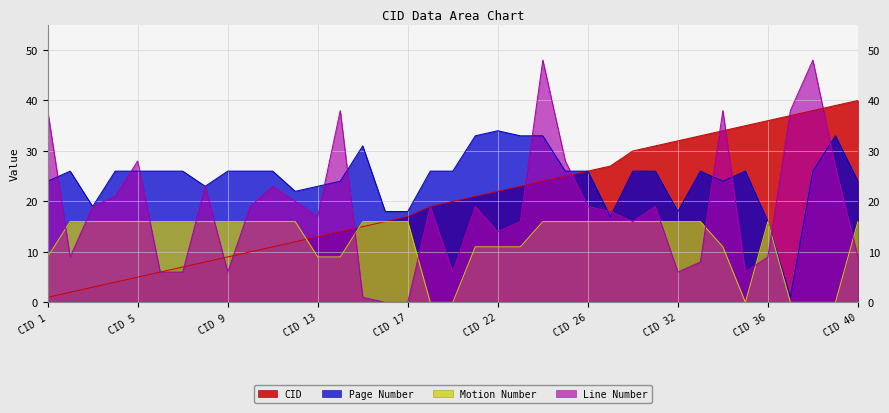

What is the average value of the Page Number series?

25